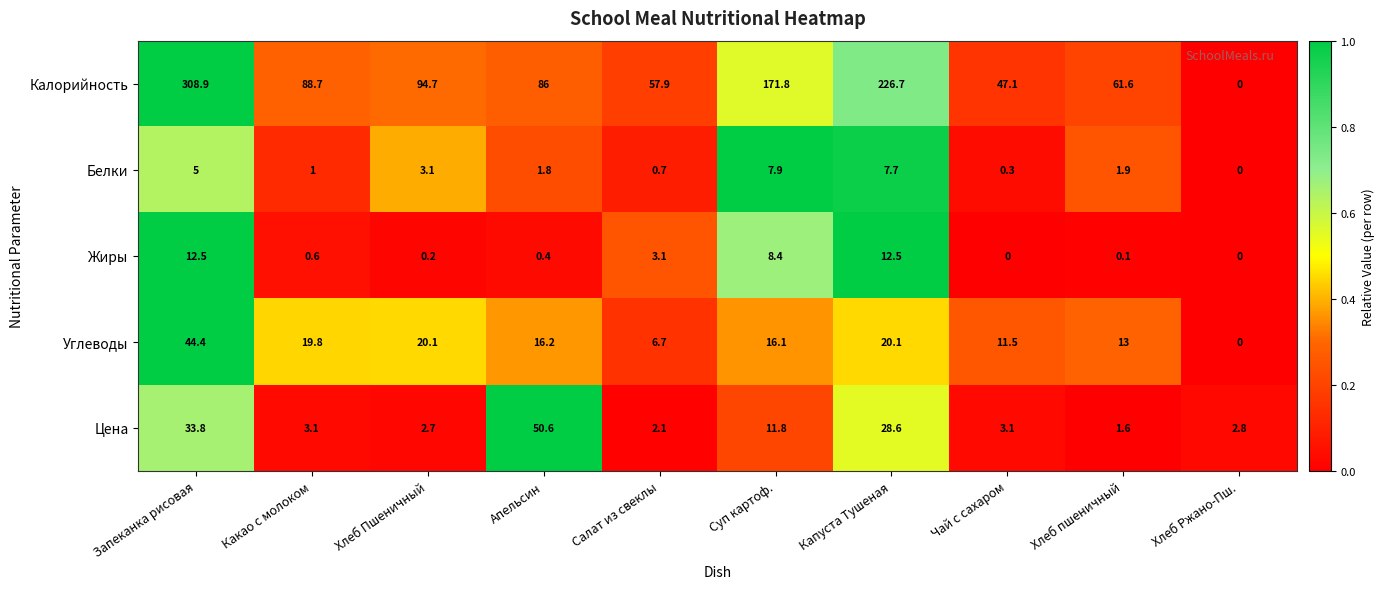

Which series has the largest range (max minus min)?

Калорийность